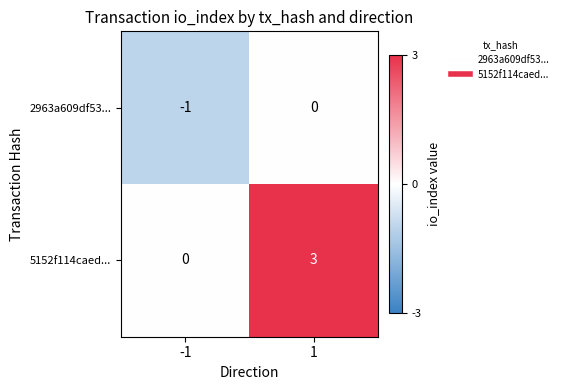

Reading right to left, what are all the values shown in this chart?

2963a609df53...: 0	-1
5152f114caed...: 3	0